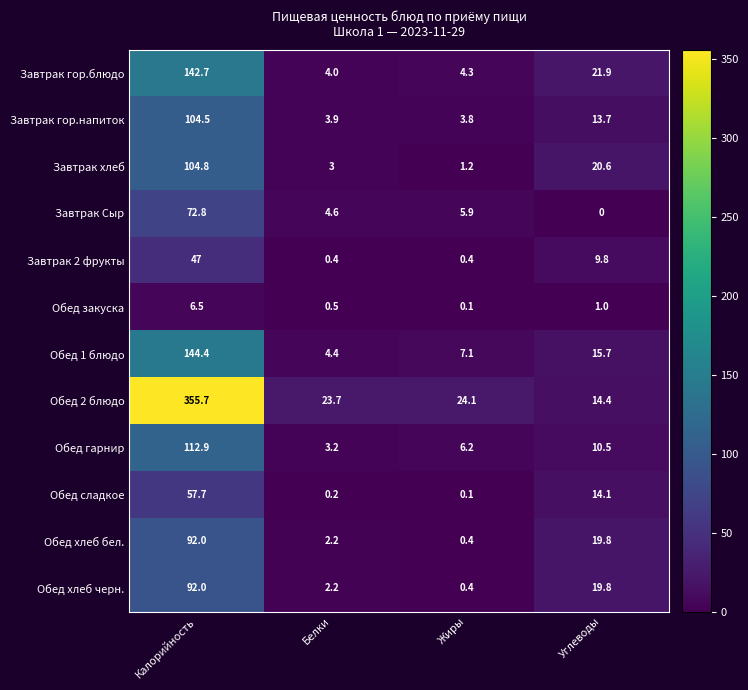

Between Белки and Углеводы, which series saw the biggest shift?

Завтрак гор.блюдо